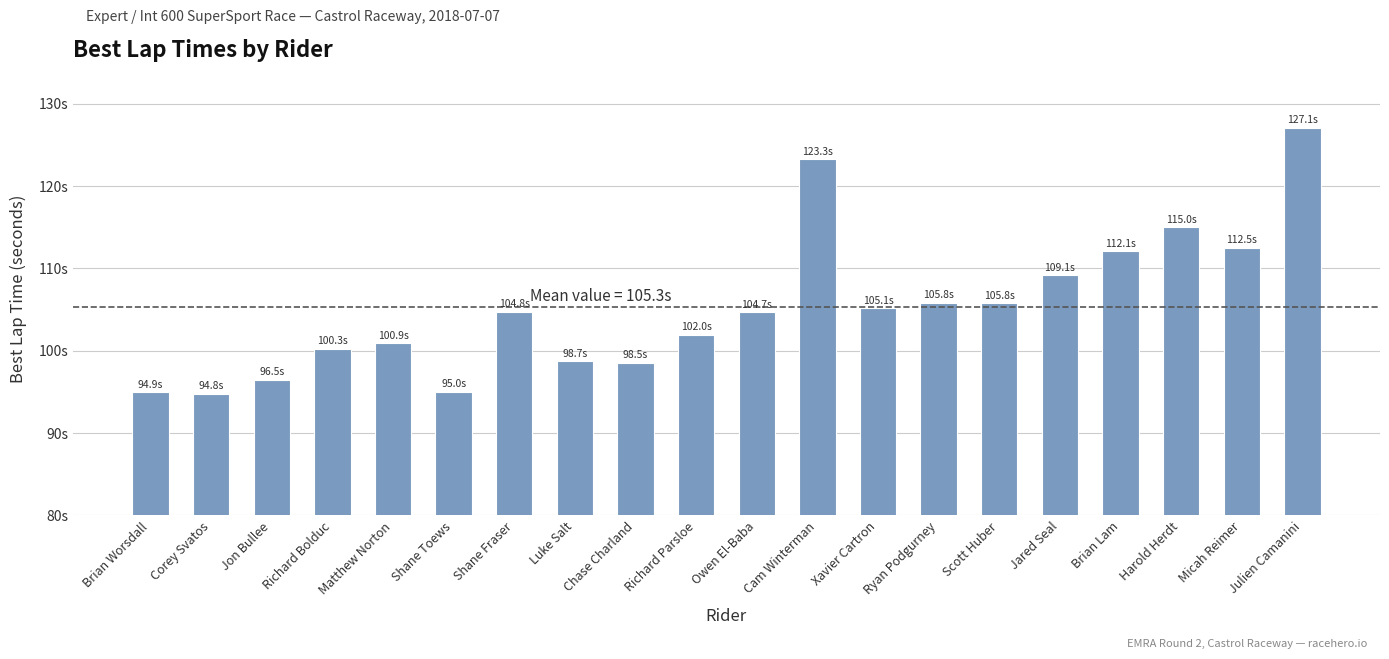

What is the label of the 15th bar from the right?

Shane Toews